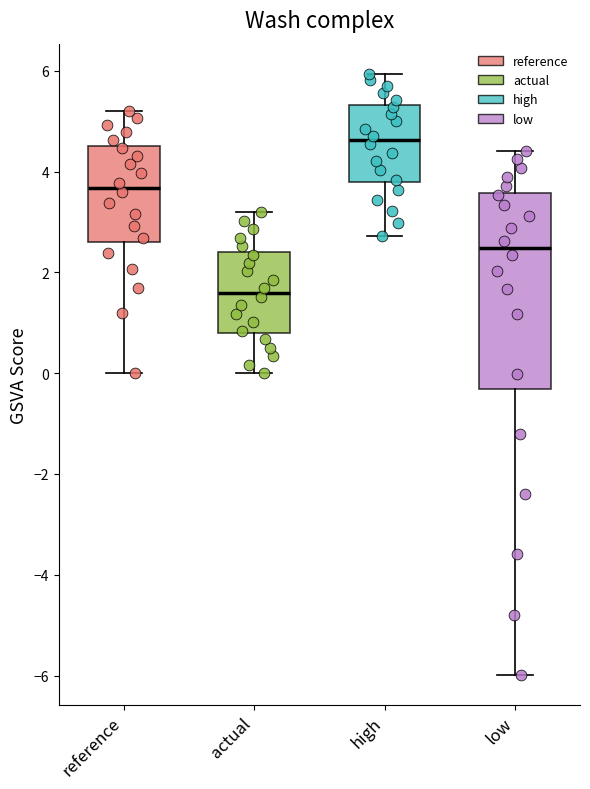

Reading left to right, transcribe this box plot: for each box, give where its median line is, the range the box spans, and where its two whiskers end, as read against the y-axis. The values are not printed on the chart, so give them approximately, as read against the axis.

reference: median 3.6, box 2.6 to 4.6, whiskers 0.0 to 5.2
actual: median 1.6, box 0.8 to 2.4, whiskers 0.0 to 3.2
high: median 4.6, box 3.8 to 5.4, whiskers 2.8 to 6.0
low: median 2.4, box -0.4 to 3.6, whiskers -6.0 to 4.4